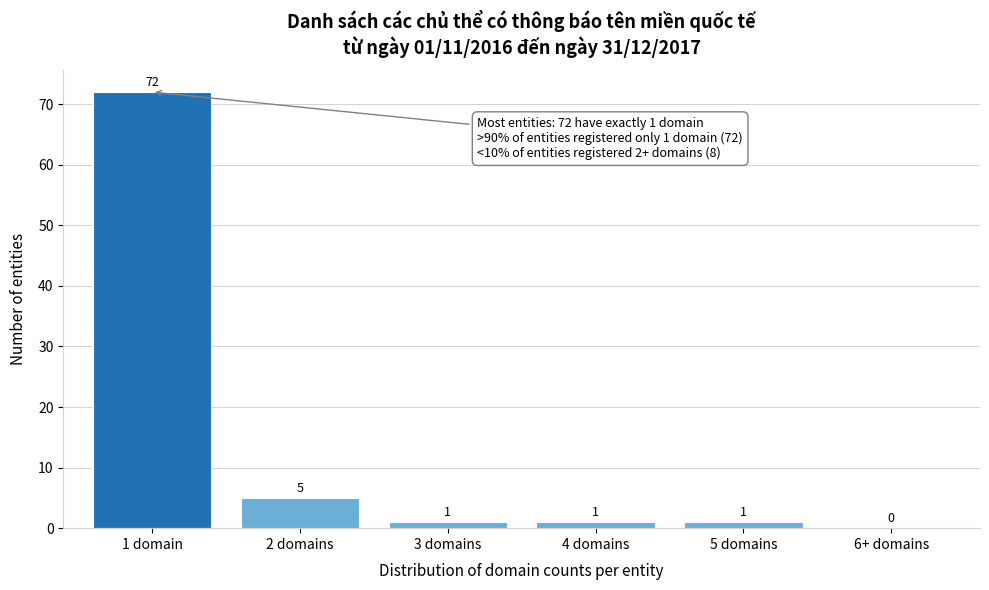

Reading left to right, transcribe all the data shown in this chart.

1 domain=72	2 domains=5	3 domains=1	4 domains=1	5 domains=1	6+ domains=0